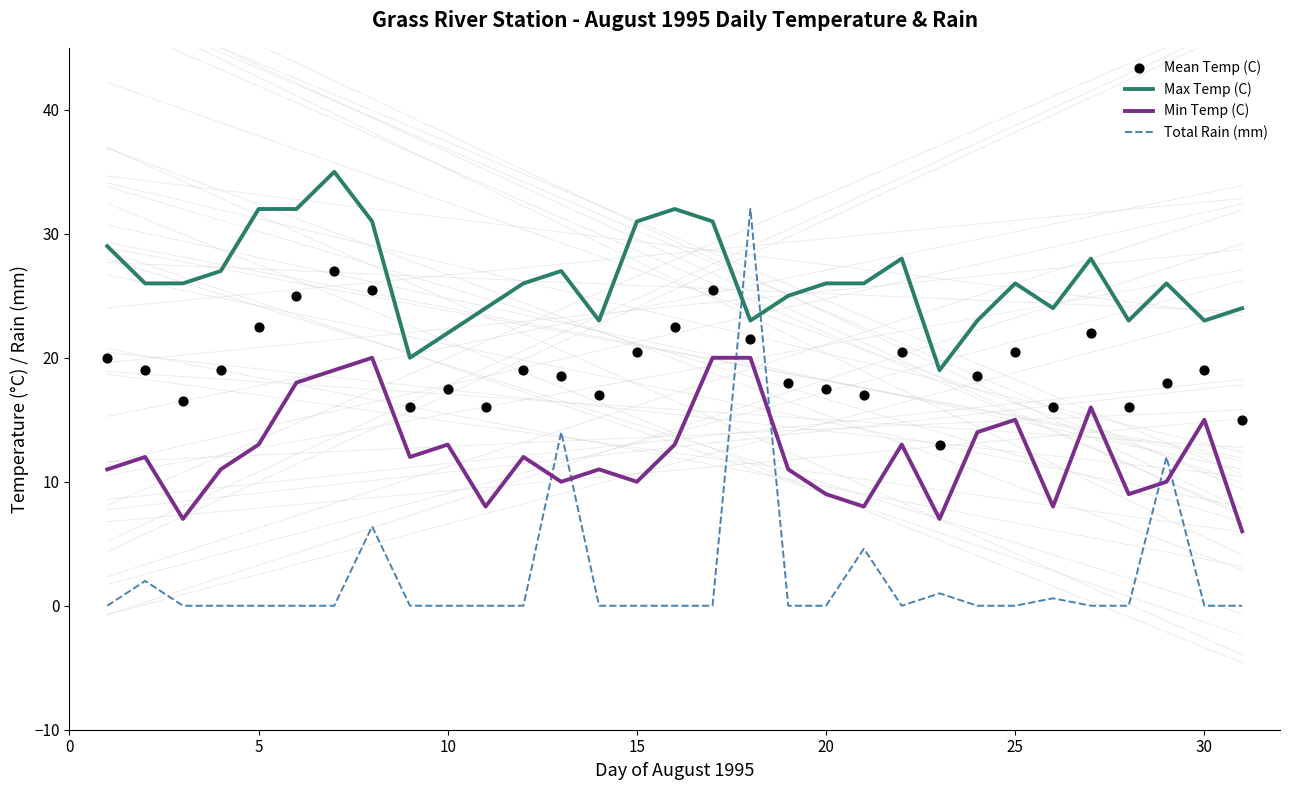

Which series has the largest total across all categories?

Max Temp (C)